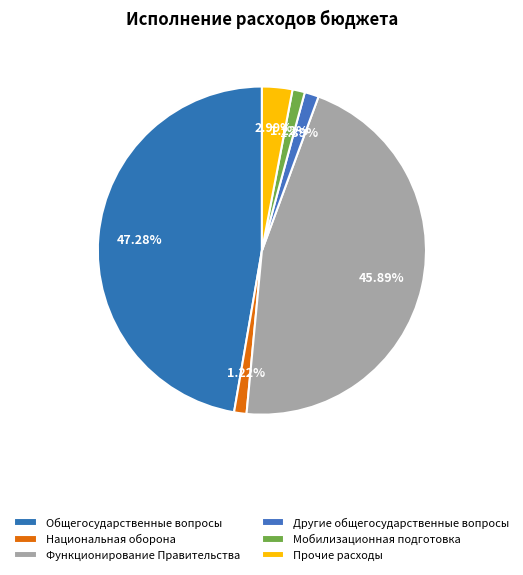

Is there any slice that represents more than half of the pie?

No